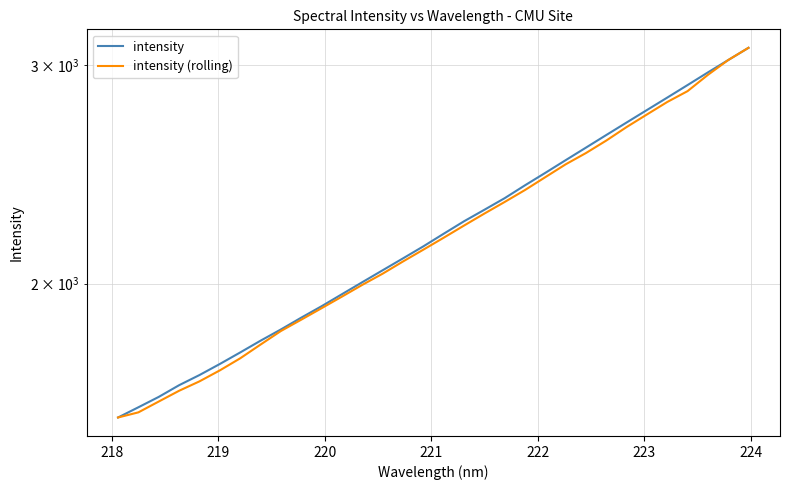

True or false: intensity has more than 2 interior local peaks.

False